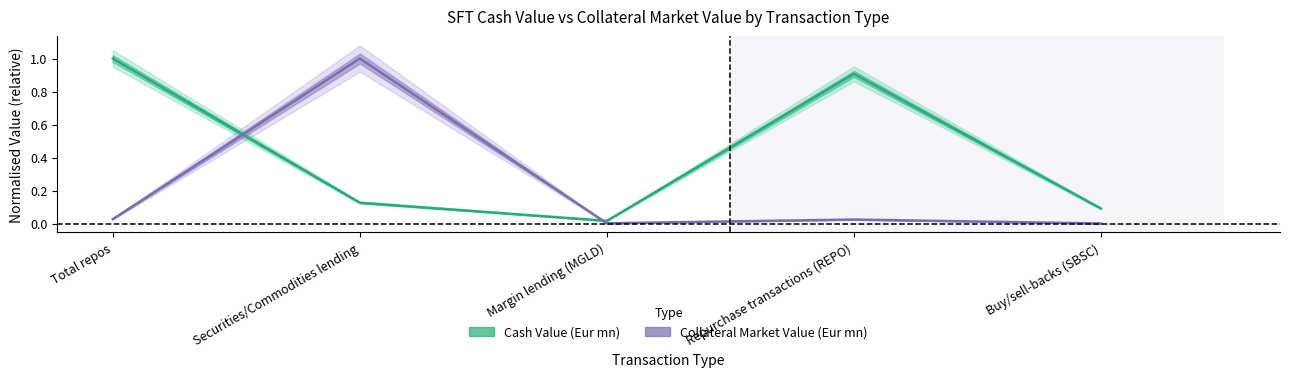

True or false: Cash Value (Eur mn) and Collateral Market Value (Eur mn) intersect in this chart.

True